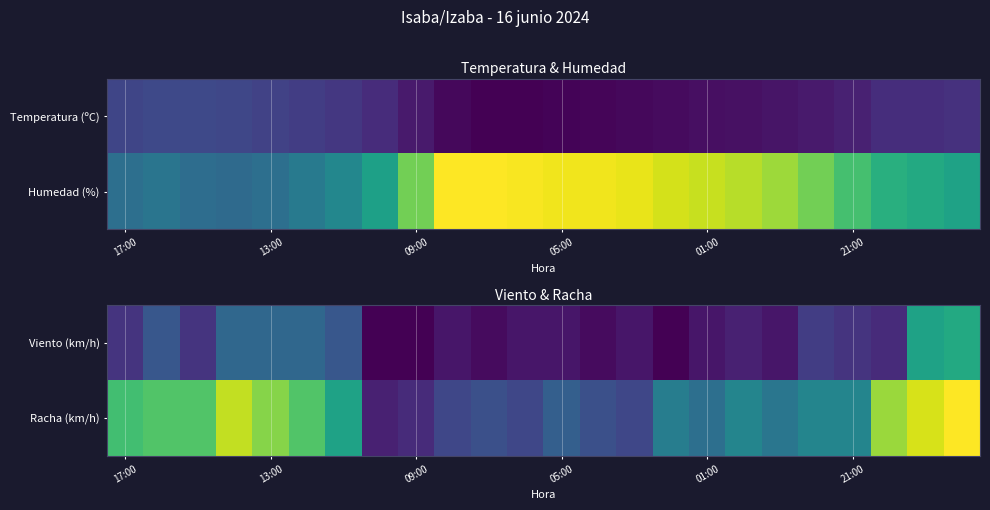

At which category does the chart reach its minimum across all series?

7